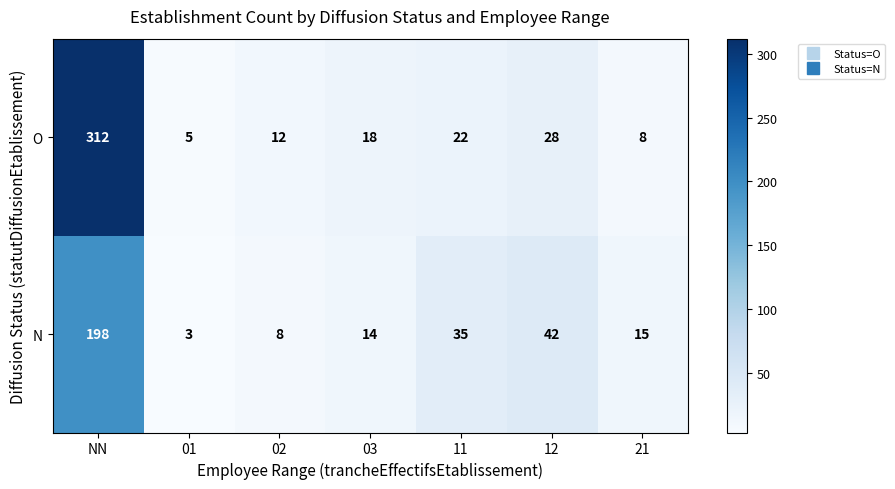

At which category does the chart reach its peak across all series?

NN